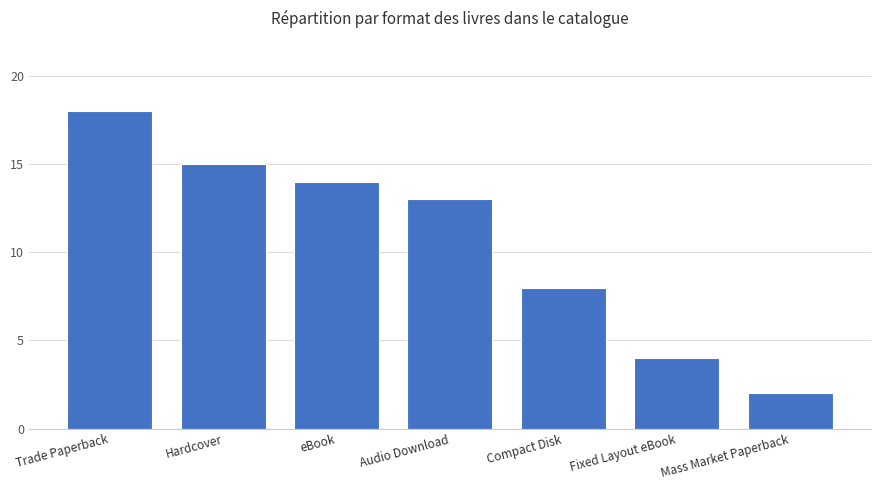

List the labels in order of value, smallest first.

Mass Market Paperback, Fixed Layout eBook, Compact Disk, Audio Download, eBook, Hardcover, Trade Paperback